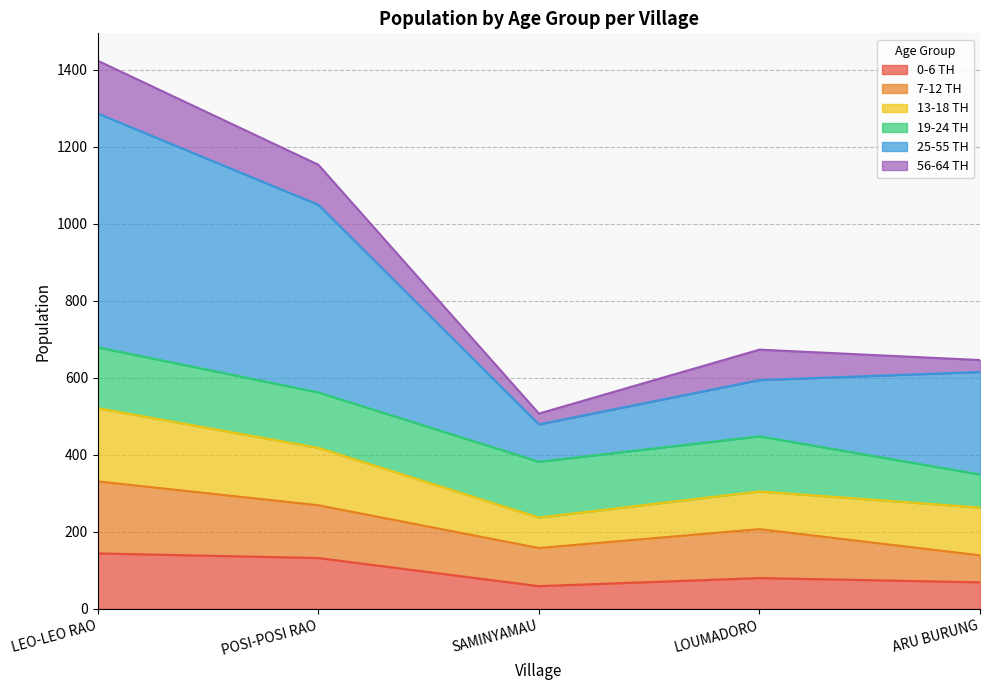

Is it true that 0-6 TH equals 80 at LOUMADORO?

True